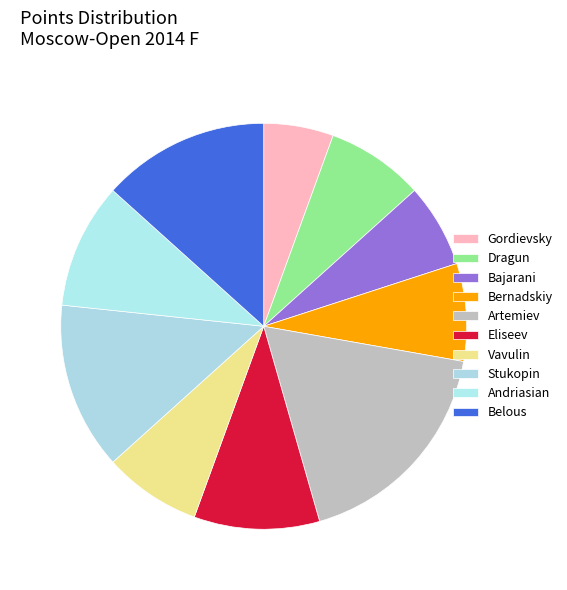

Which slice is the smallest?

Gordievsky Dmitry